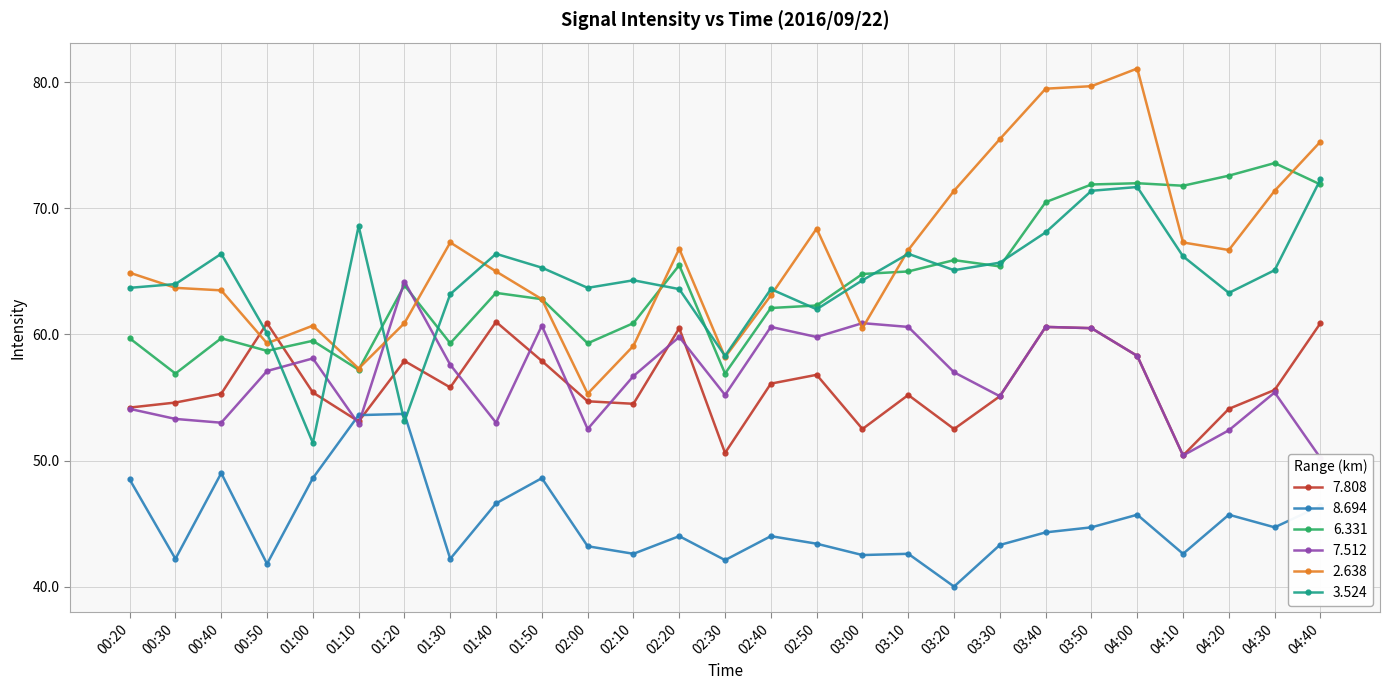

Between 02:10 and 03:20, which is larger?

02:10